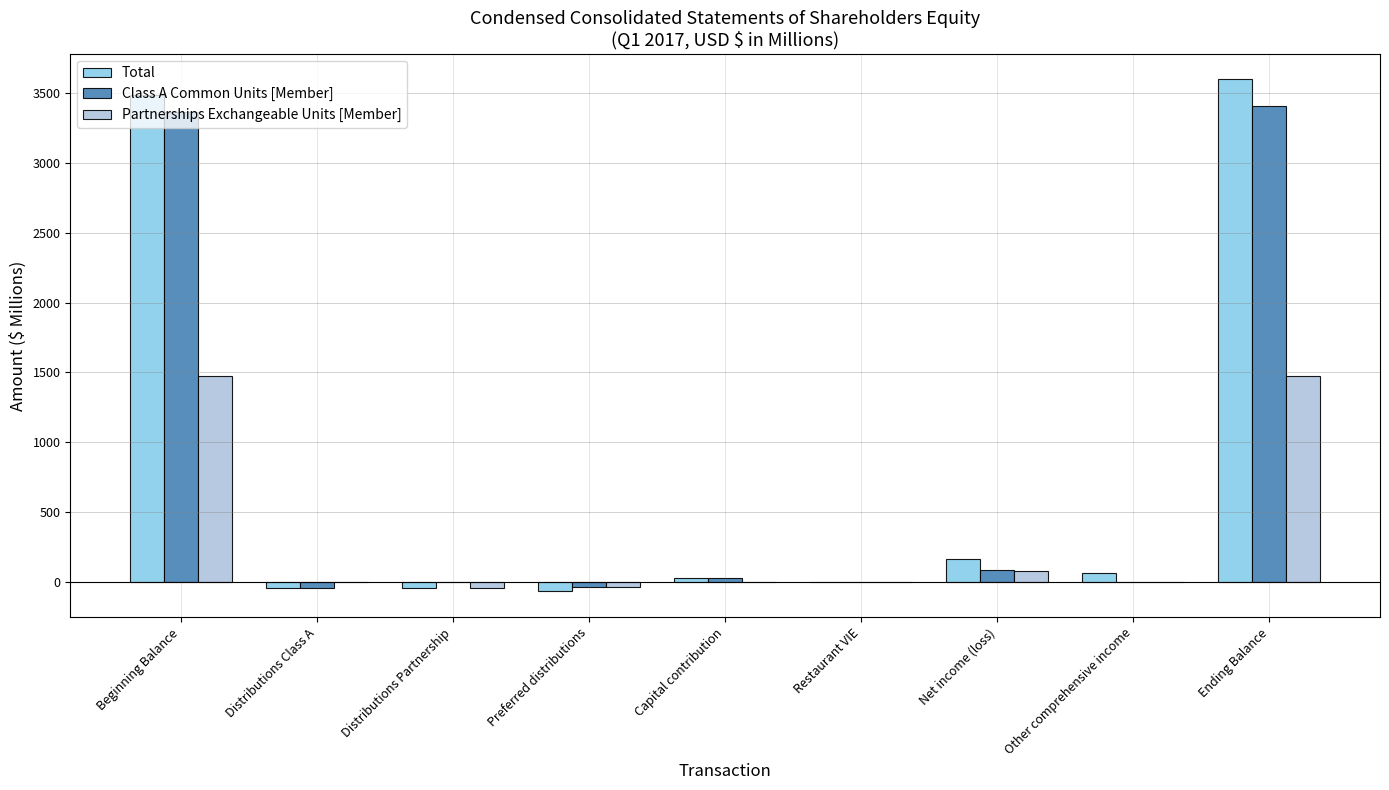

Between Beginning Balance and Capital contribution, which series saw the biggest shift?

Total